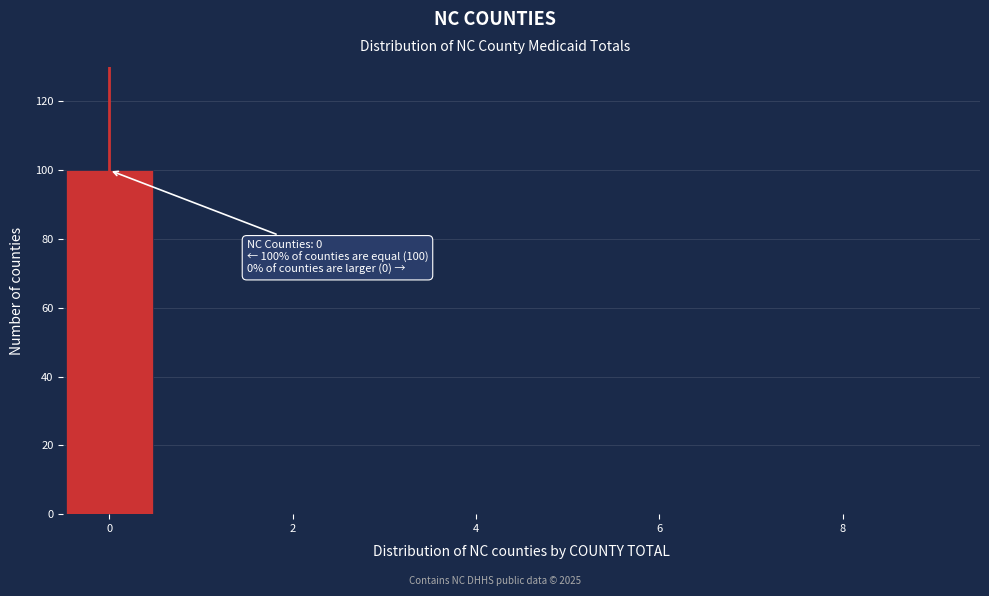

Which range on the x-axis has the tallest bar?

-0.5 to 0.5